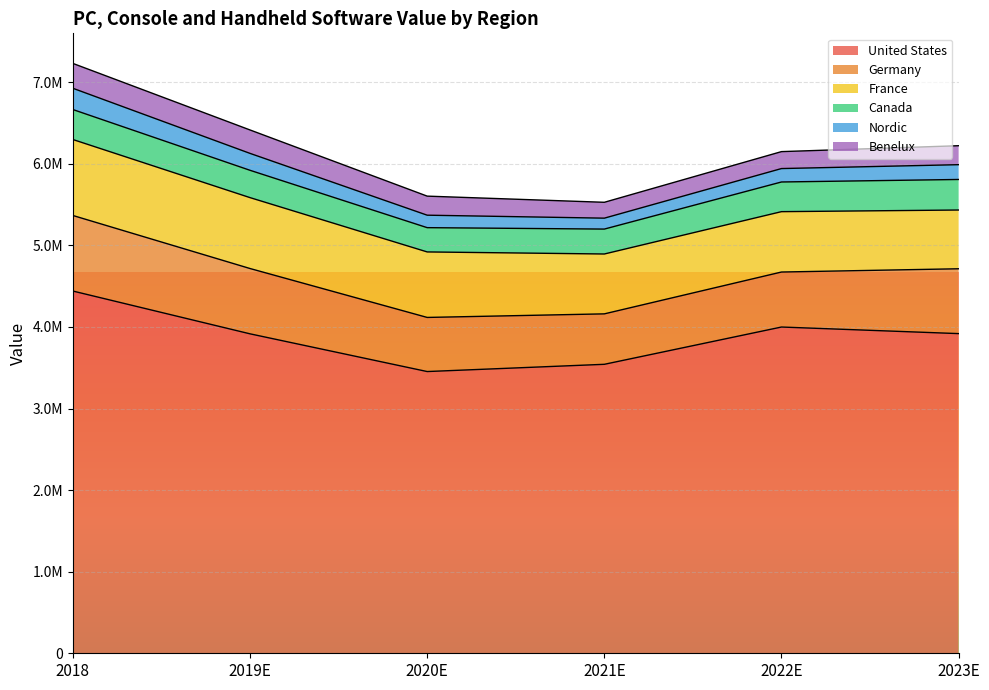

How many distinct data groups are displayed?

6